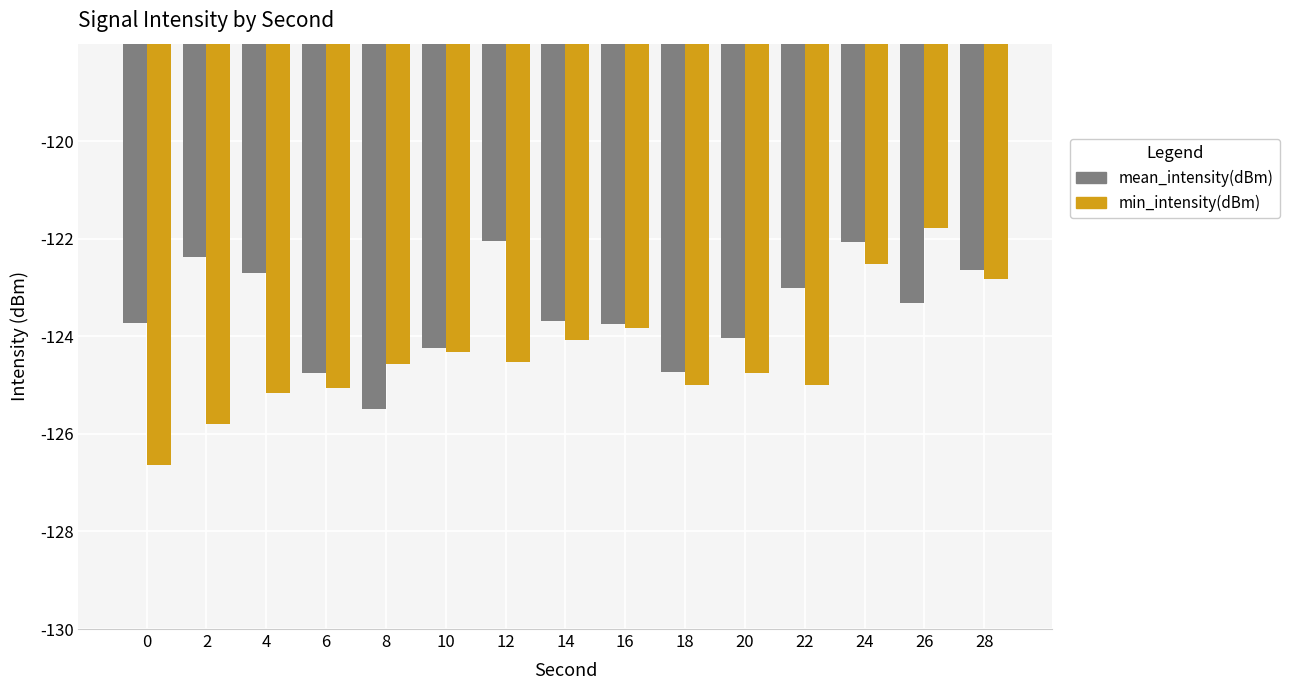

List the series in order of their overall mean, highest first.

mean_intensity(dBm), min_intensity(dBm)